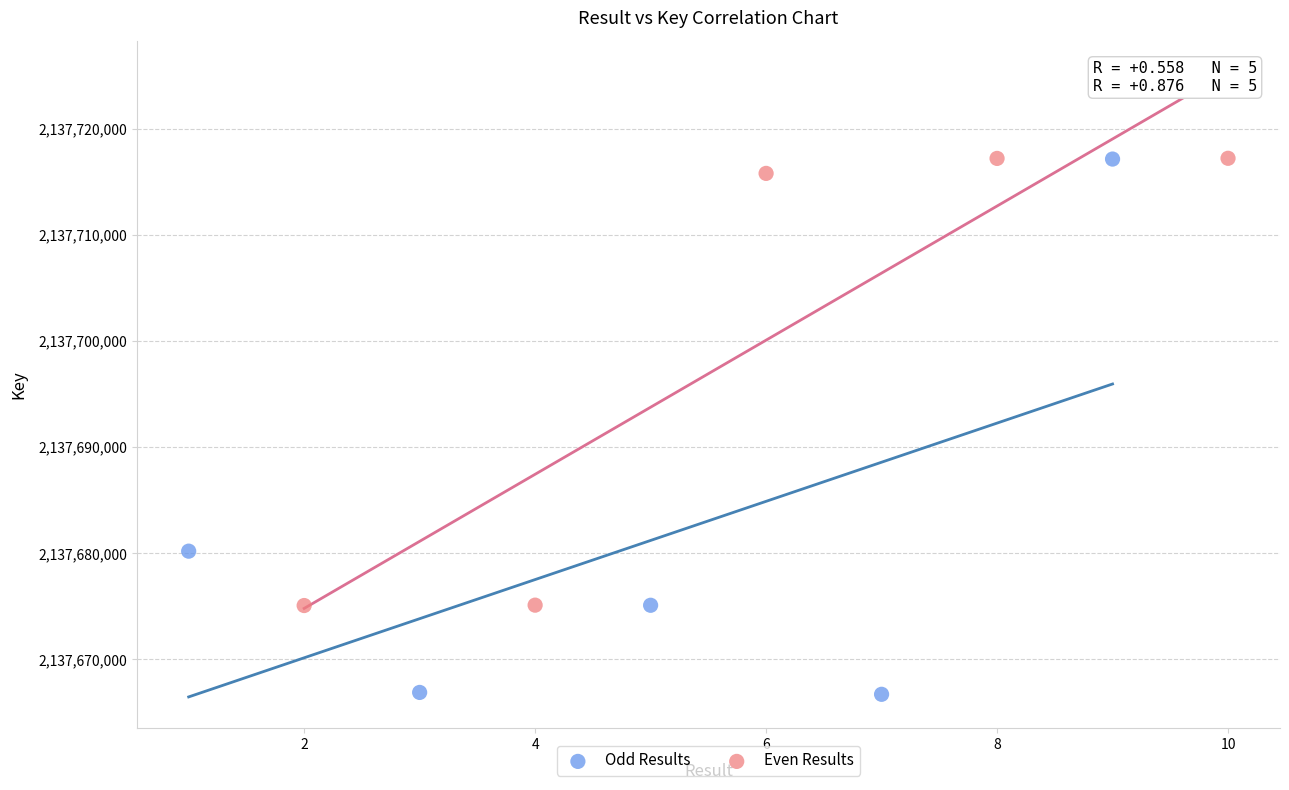

Which series has the widest spread of Y values?

Odd Results